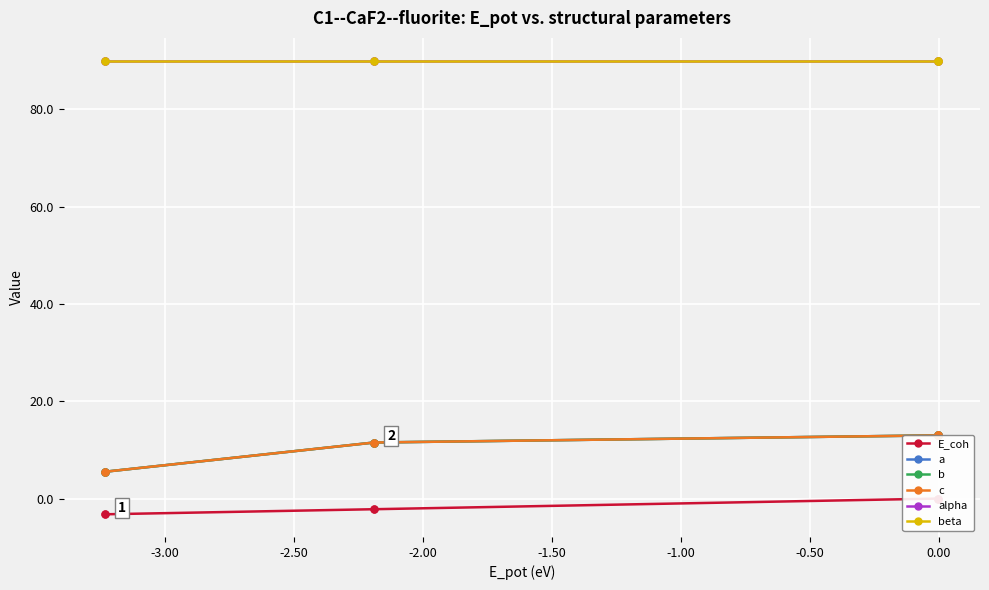

True or false: b and a intersect in this chart.

False